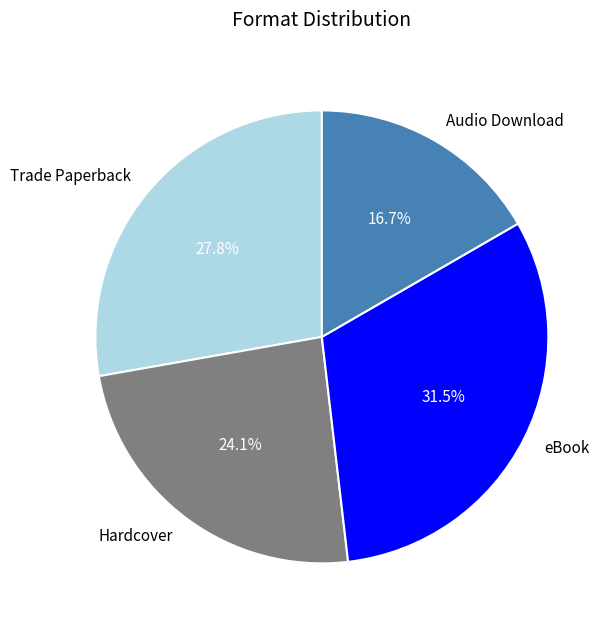

Does Trade Paperback account for over 50% of the chart?

No